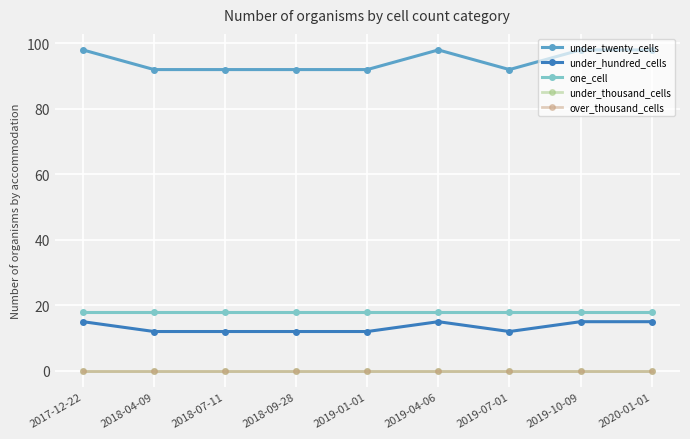

Reading left to right, what are all the values shown in this chart?

under_twenty_cells: 98	92	92	92	92	98	92	98	98
under_hundred_cells: 15	12	12	12	12	15	12	15	15
one_cell: 18	18	18	18	18	18	18	18	18
under_thousand_cells: 0	0	0	0	0	0	0	0	0
over_thousand_cells: 0	0	0	0	0	0	0	0	0